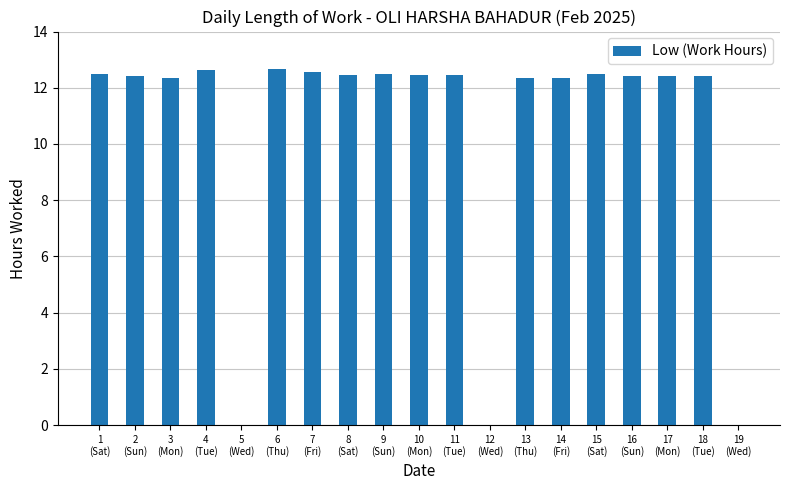

What is the maximum value shown in the chart?

12.7